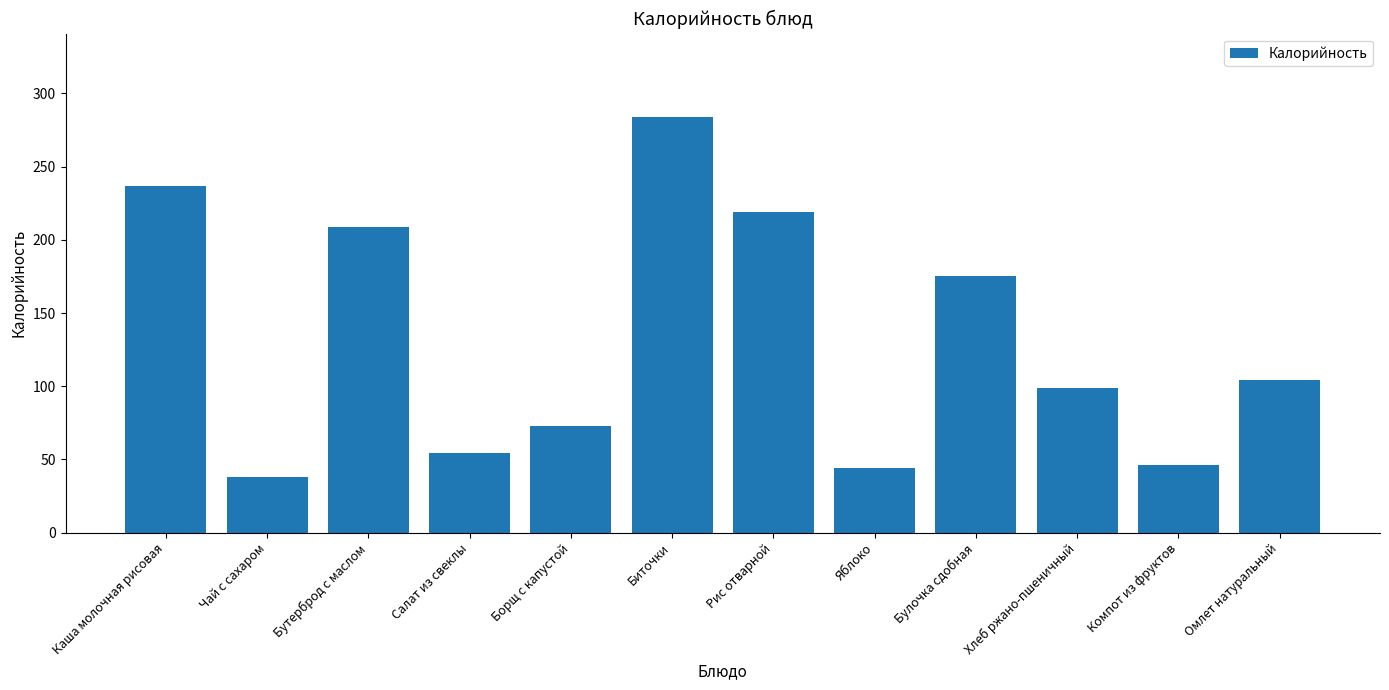

What is the label of the 12th bar from the left?

Омлет натуральный